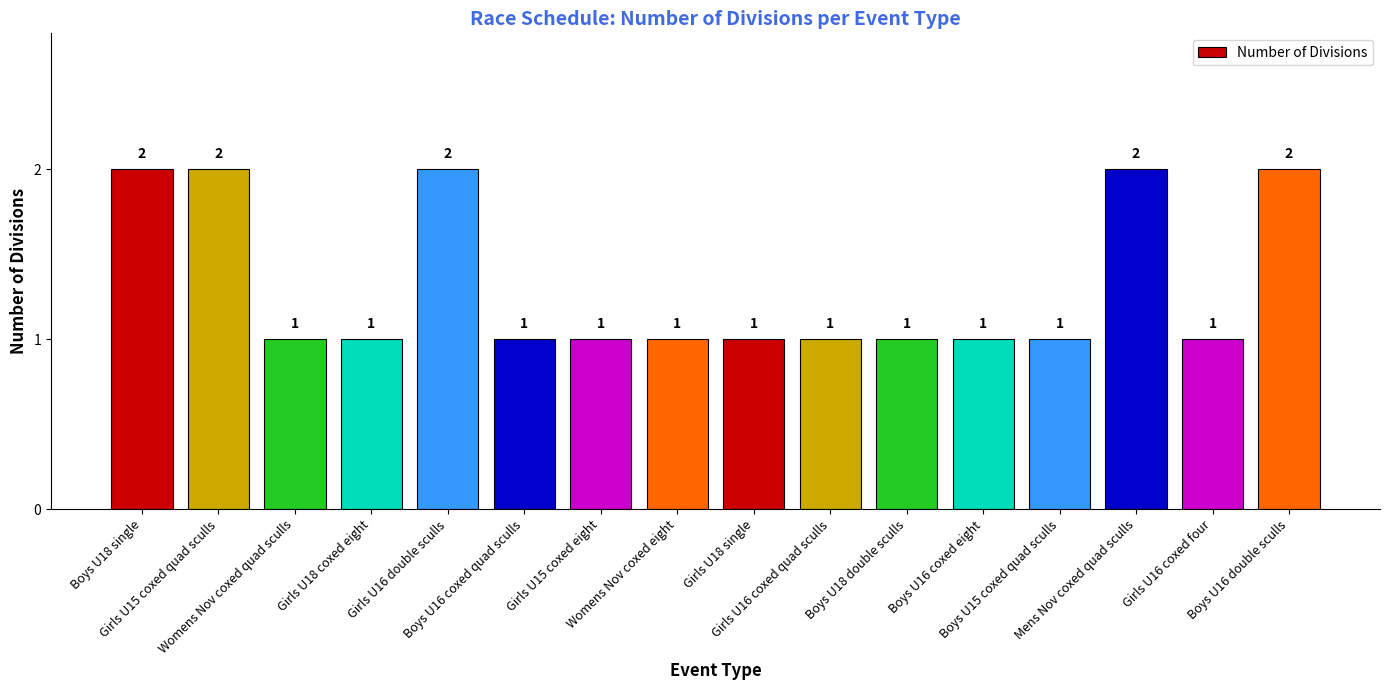

What is the value of the 3rd bar from the left?

1